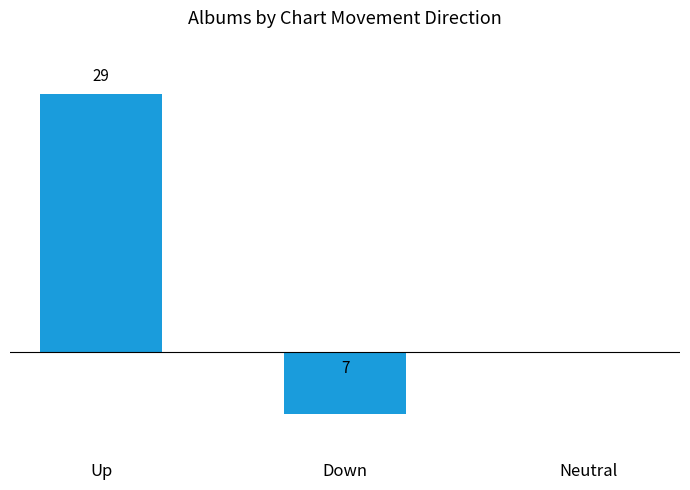

At which category does the chart reach its peak across all series?

Up